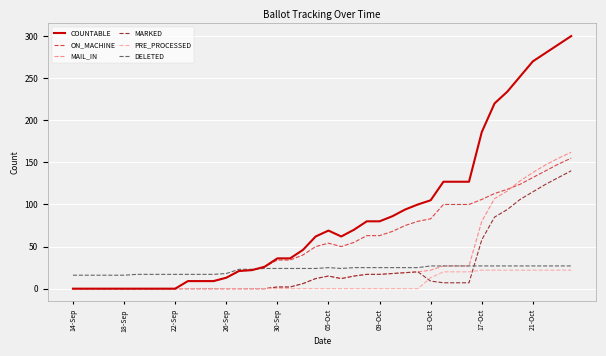

Which series has the largest range (max minus min)?

COUNTABLE